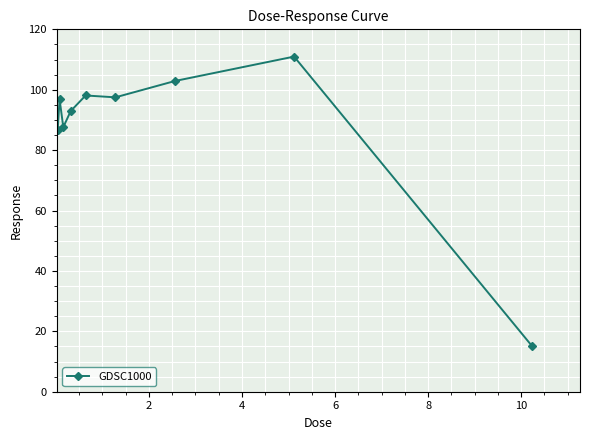

What is the value of the 6th point from the left?

97.5